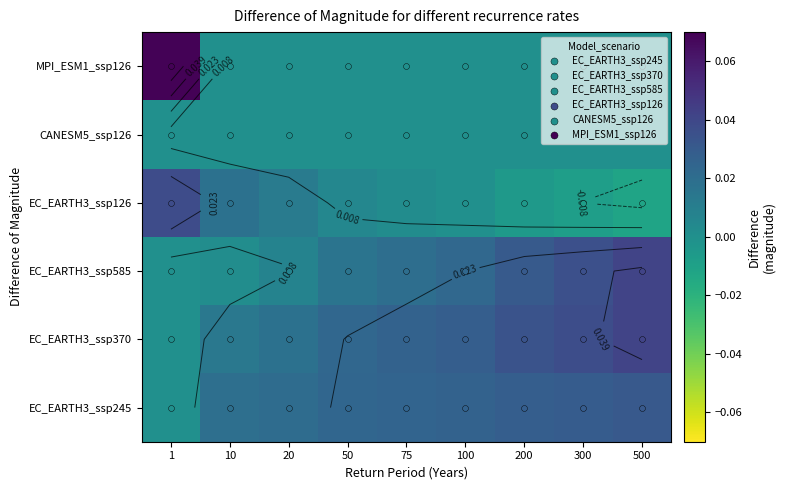

Rank the categories by EC_EARTH3_ssp370 value from highest to lowest.

500, 300, 200, 100, 75, 50, 20, 10, 1